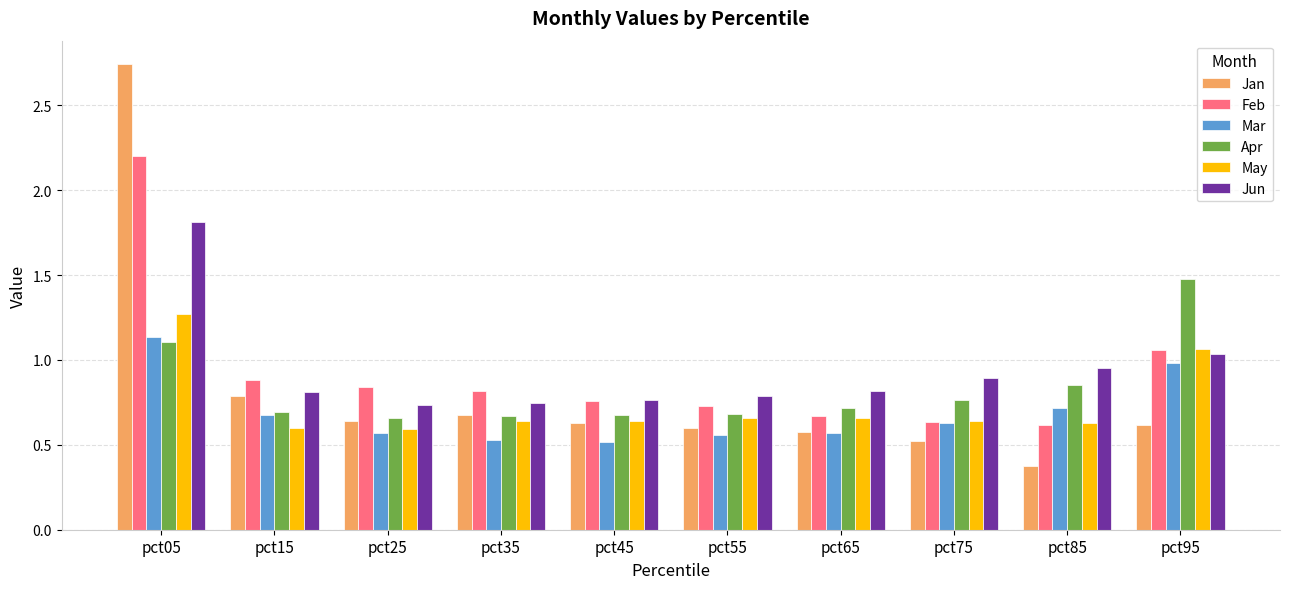

At which category is the sum across all series the highest?

pct05